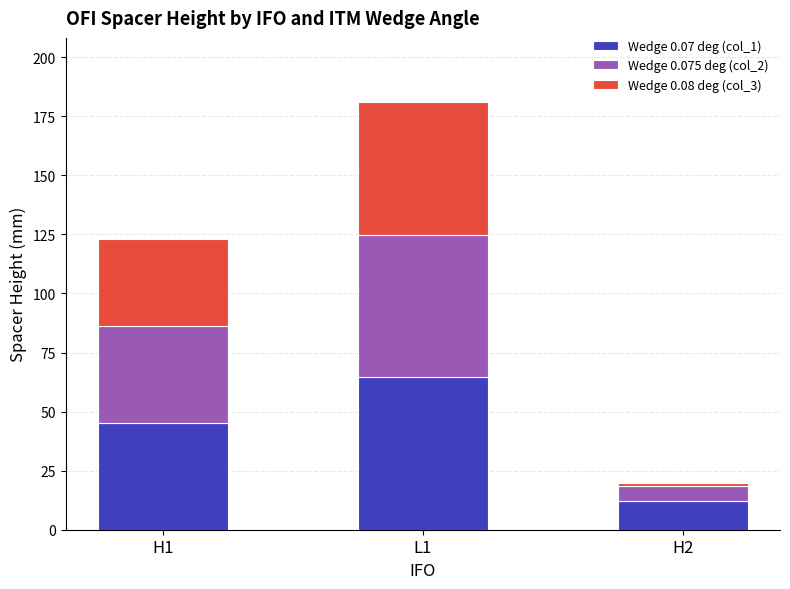

What is the value of the Wedge 0.07 deg (col_1) bar at the 2nd from the left?

64.6